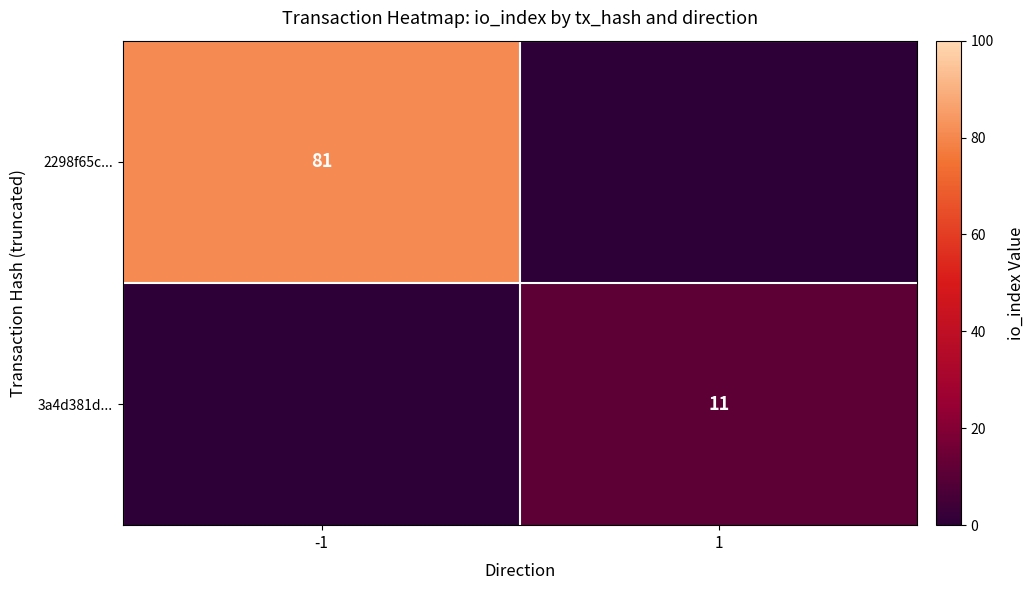

Is it true that 2298f65c... equals 120 at -1?

False